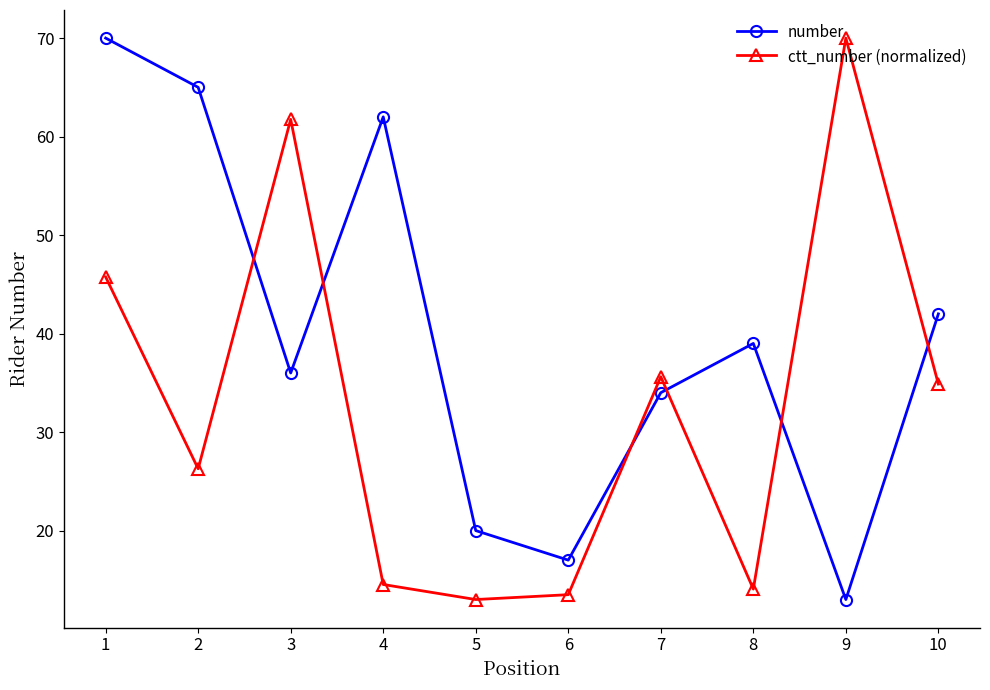

What is the value of the ctt_number (normalized) point at the 3rd from the left?

61.7